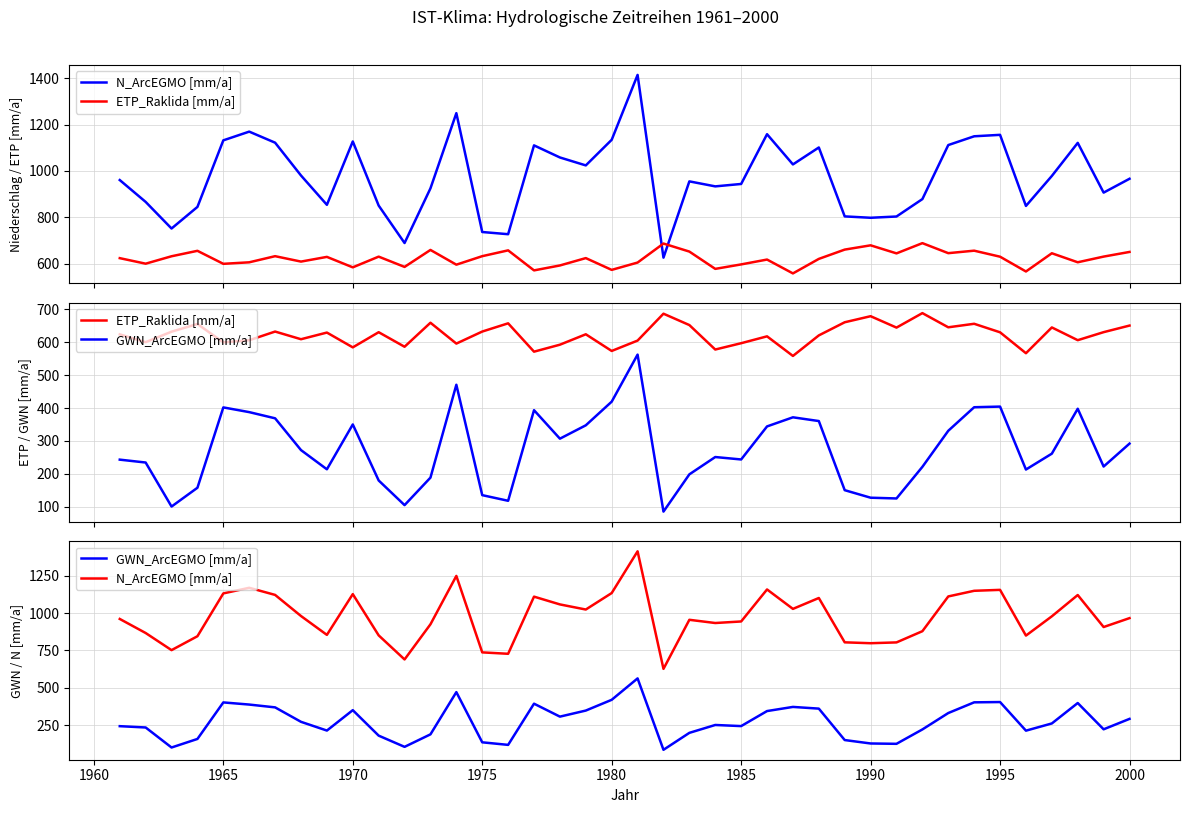

Reading left to right, extract all data points from this chart.

N_ArcEGMO [mm/a]: 960.7	866.6	752.0	845.0	1131.8	1169.4	1121.7	980.4	854.1	1127.0	850.8	689.5	925.0	1248.9	736.9	727.5	1110.1	1058.0	1023.8	1134.2	1413.6	626.5	955.0	933.5	943.9	1158.2	1028.1	1101.0	804.2	798.2	803.7	878.7	1111.5	1149.3	1155.5	849.3	978.4	1120.9	906.6	966.2
ETP_Raklida [mm/a]: 624.3	600.5	632.4	655.9	599.9	606.4	632.8	609.5	629.8	584.7	630.8	586.5	659.7	596.2	632.8	657.9	571.6	592.8	624.5	573.8	605.3	687.2	652.6	578.1	597.3	618.3	558.6	621.1	661.1	679.6	644.9	689.0	645.8	656.5	630.5	566.9	645.4	606.5	631.0	651.0
GWN_ArcEGMO [mm/a]: 242.8	234.0	100.0	157.2	401.9	387.5	368.7	271.9	213.4	350.0	179.4	104.3	188.0	470.8	134.7	117.5	393.4	306.7	347.3	419.3	562.6	84.6	198.1	250.8	243.3	344.0	371.7	360.3	149.8	126.9	124.6	220.9	330.7	402.4	404.3	212.7	261.0	397.8	221.8	291.6